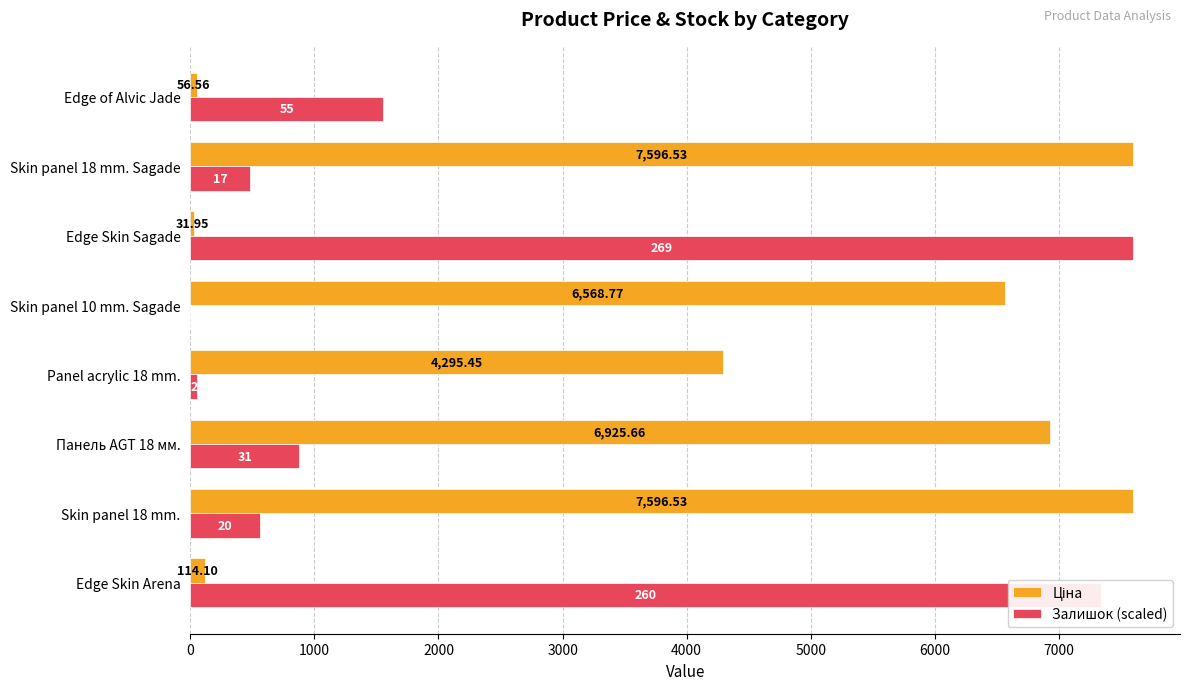

What is the sum of all Залишок (scaled) values?

18468.9